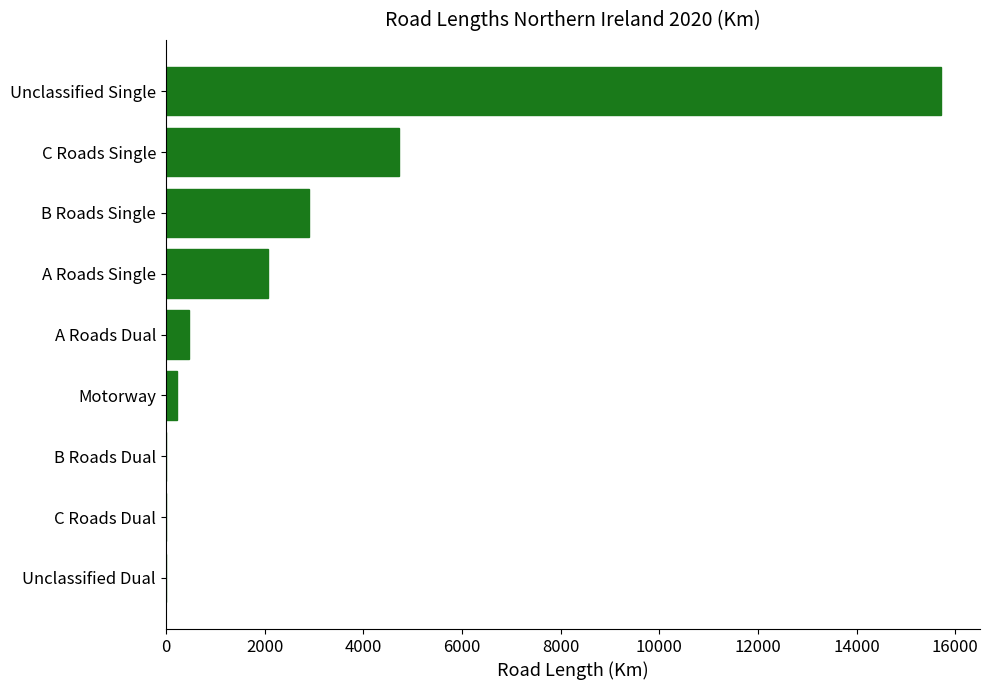

Between C Roads Single and B Roads Dual, which is larger?

C Roads Single